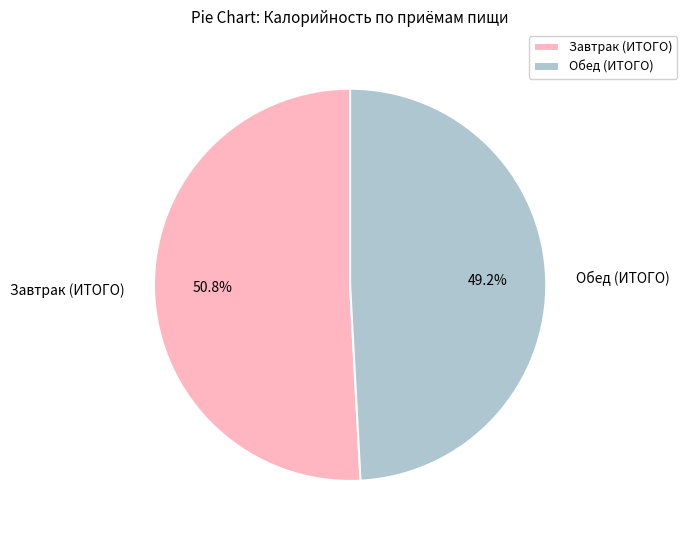

How many segments does this pie chart have?

2